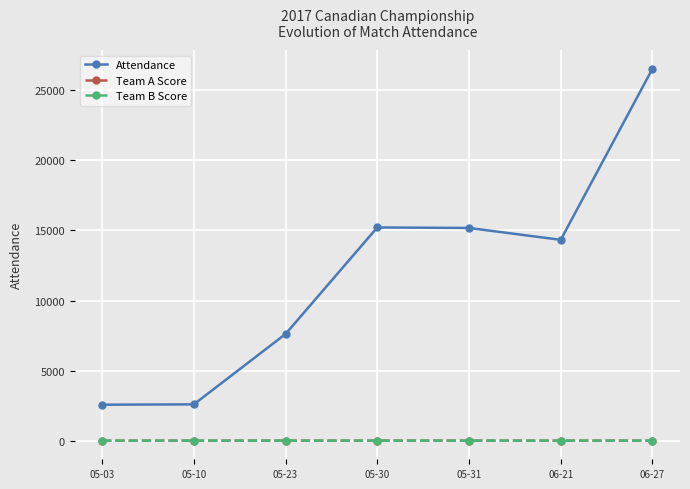

What is the label of the 5th point from the left?

05-31